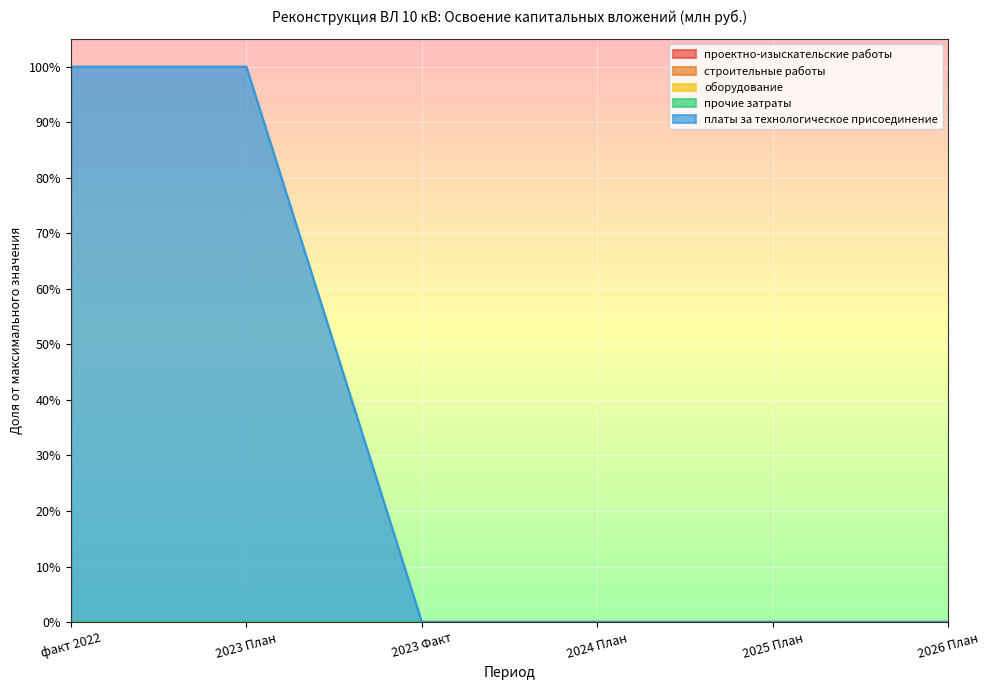

What is the highest value of the платы за технологическое присоединение series?

1.0